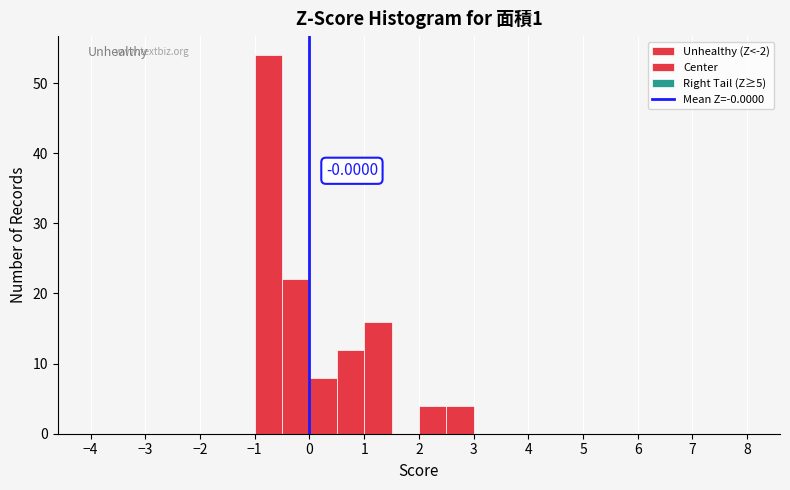

Over which range of the x-axis is the bar tallest?

-1.0 to -0.5